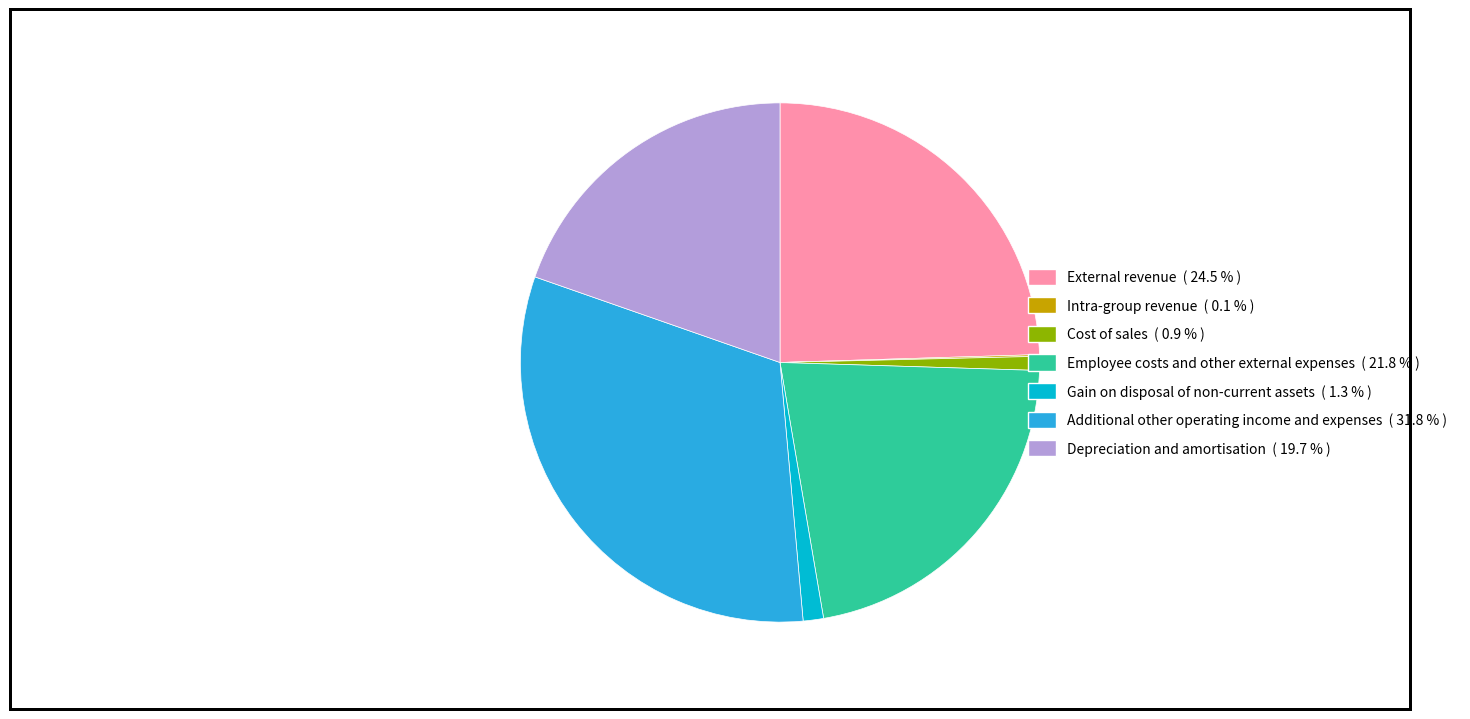

Does Gain on disposal of non-current assets represent more than half of the total?

No